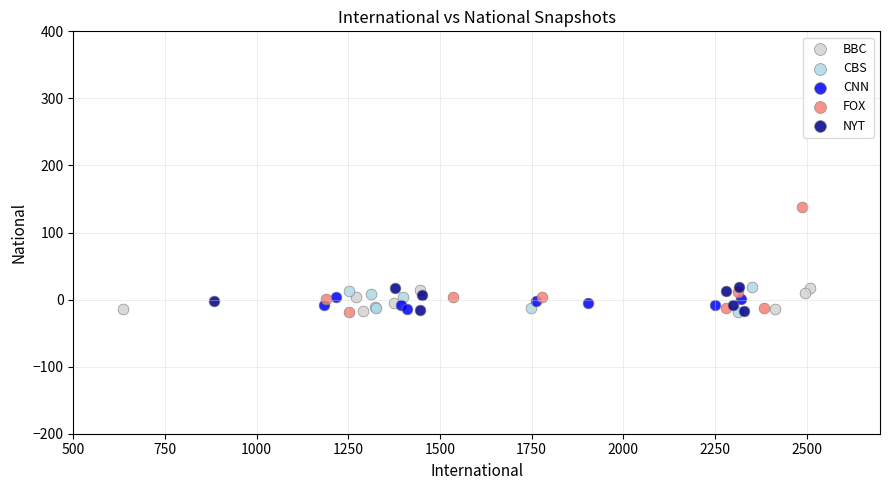

Which series has the largest Y range (max minus min)?

FOX